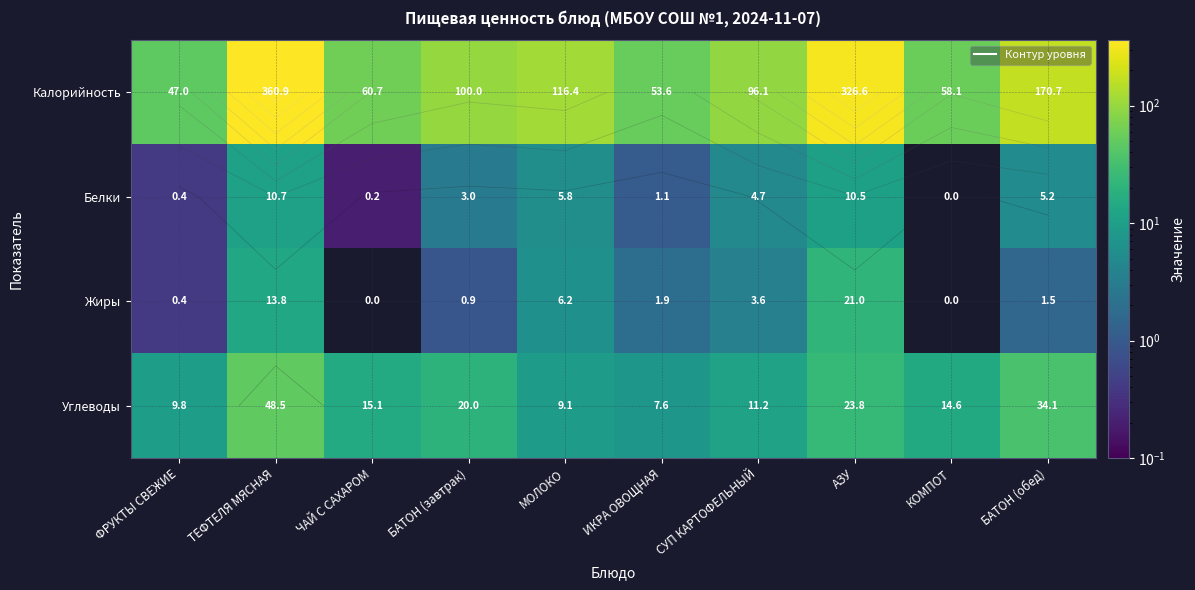

The value of Белки at КОМПОТ is 5.0. True or false?

False